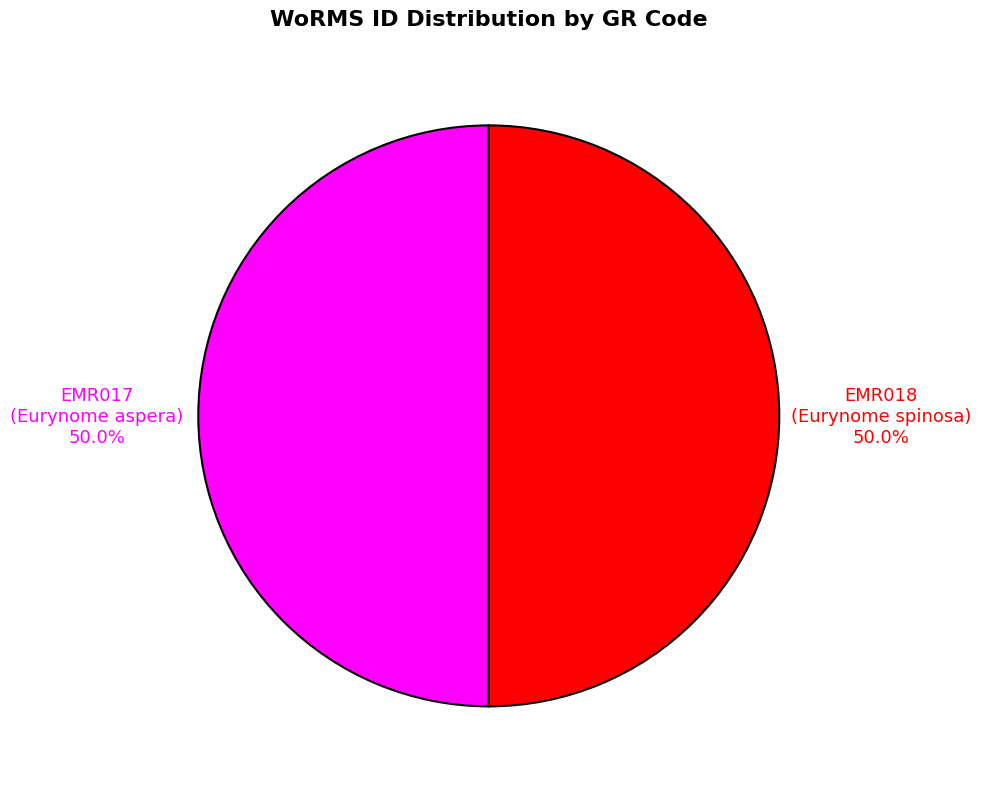

Combined, do EMR017 and EMR018 account for over 50%?

Yes